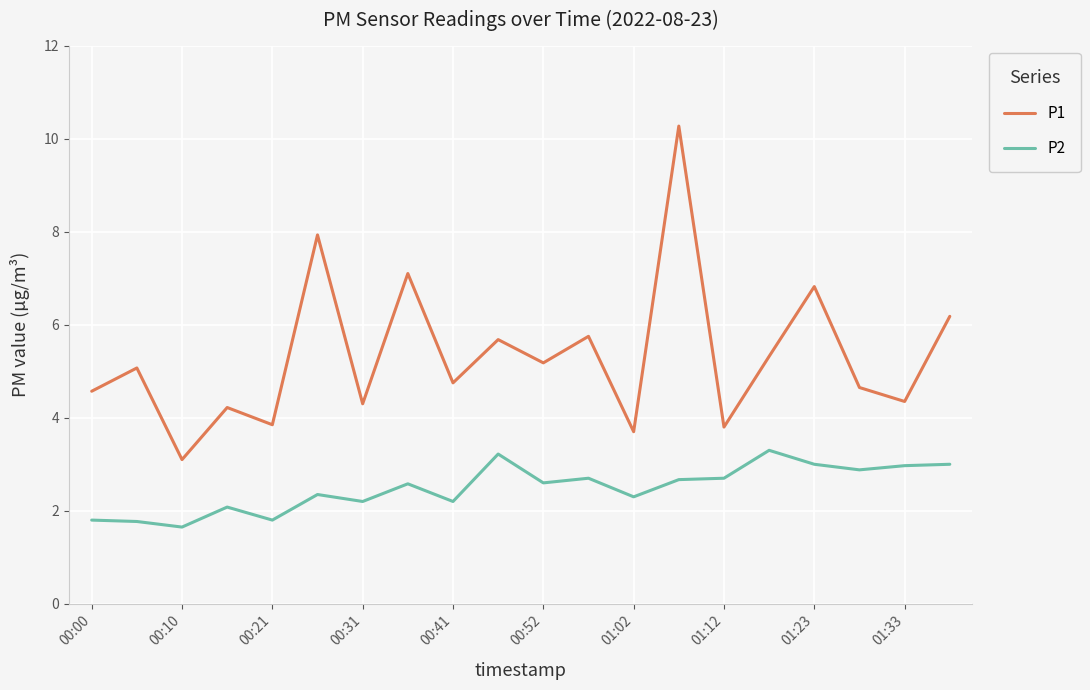

List the series in order of their overall mean, highest first.

P1, P2